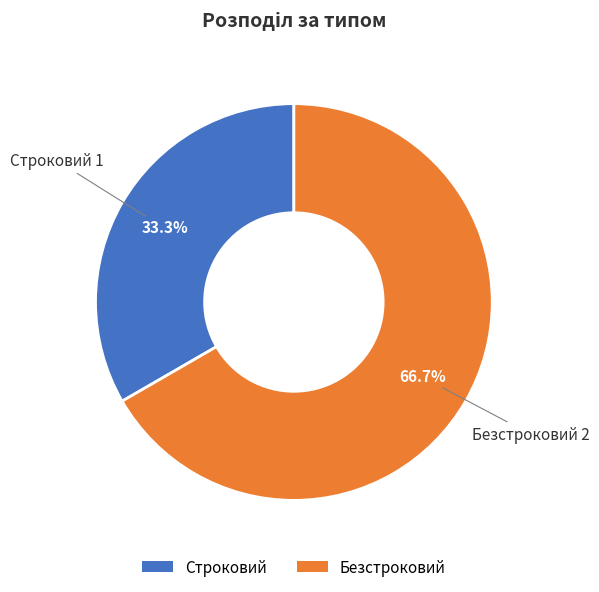

How many slices are in this pie chart?

2